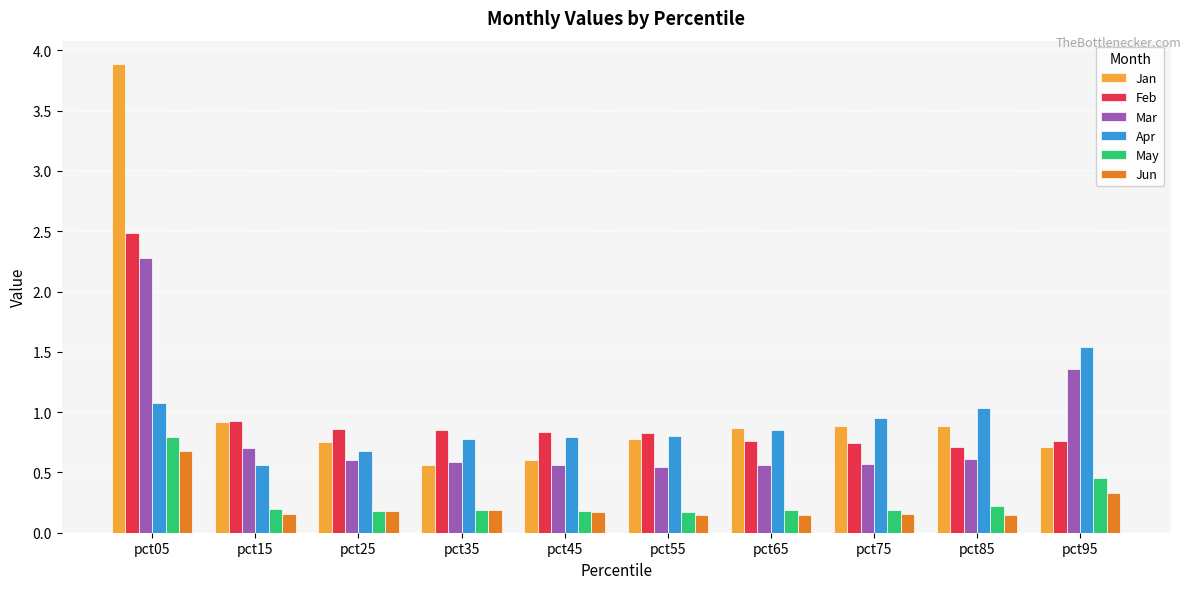

Which label corresponds to the largest value in the chart?

pct05